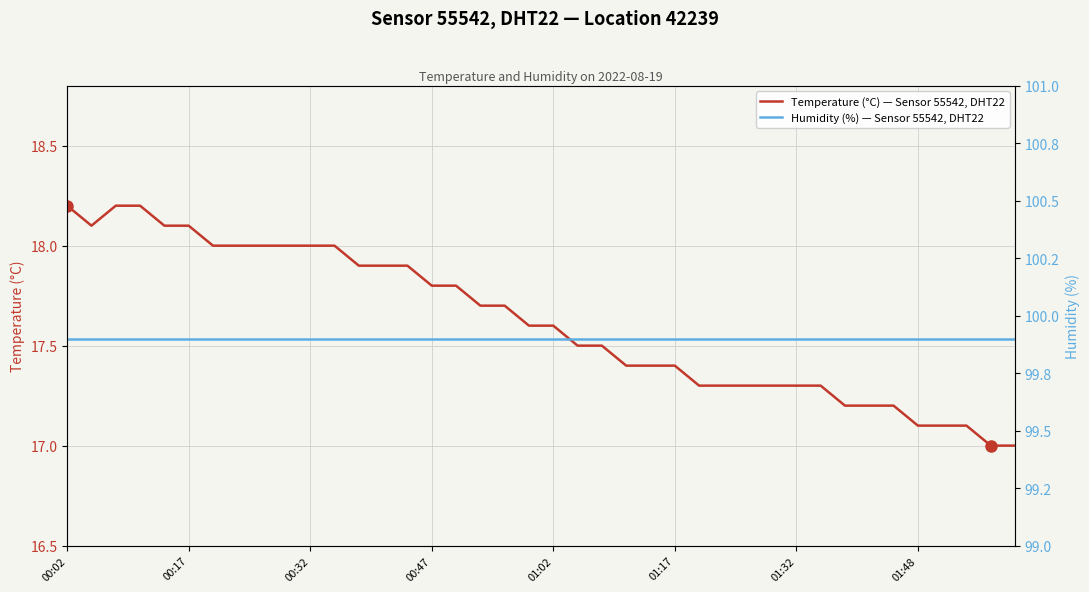

True or false: Temperature (°C) — Sensor 55542, DHT22 and Humidity (%) — Sensor 55542, DHT22 cross at least once.

False